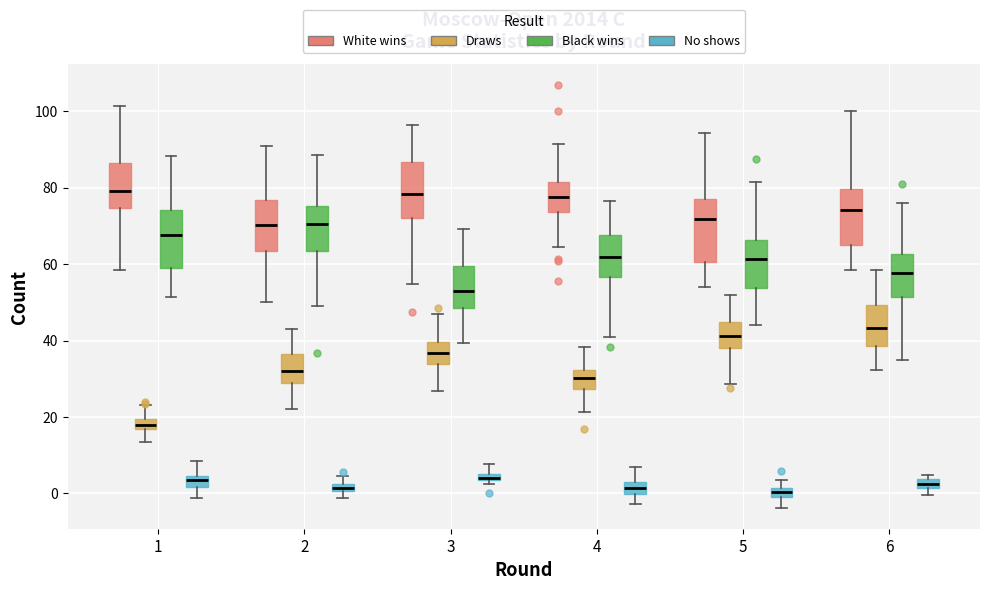

Where is the upper edge of the box for 1 (Black wins) on the y-axis? The values are not printed on the chart, so give them approximately, as read against the axis.

74